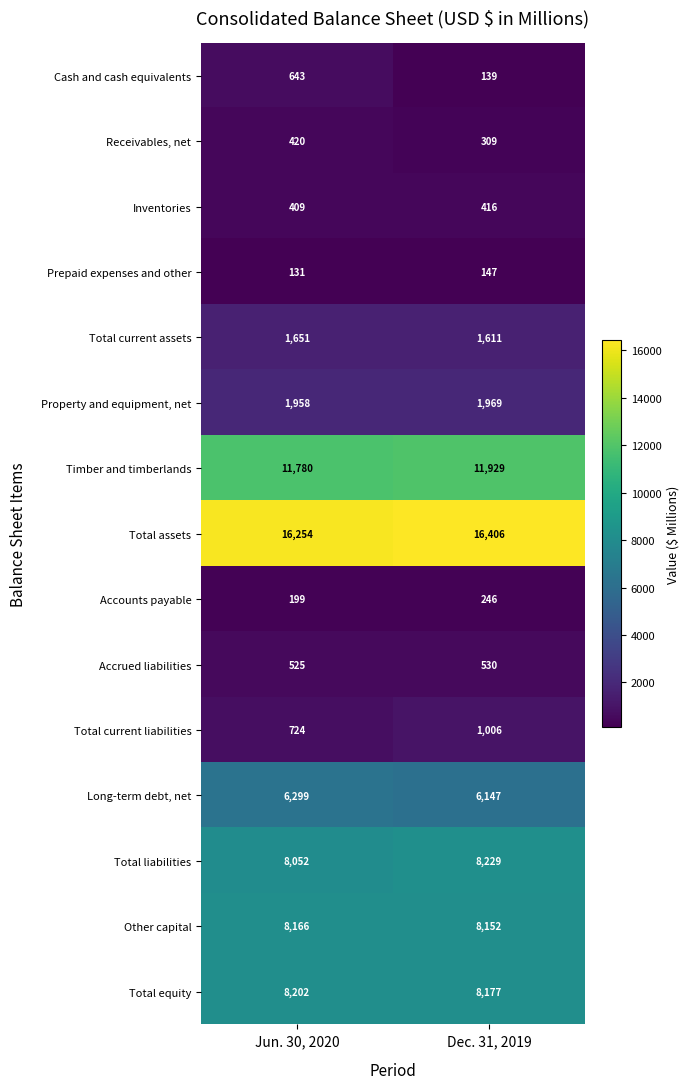

How many data points does each series have?

2